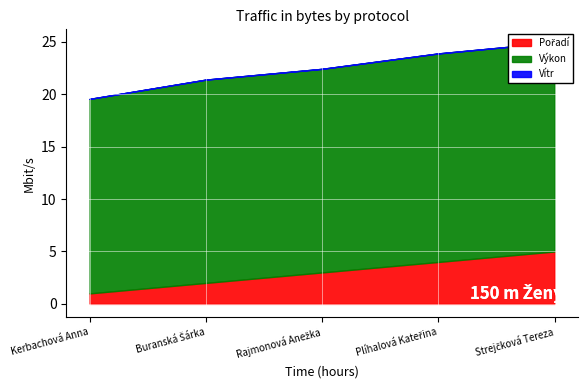

What is the difference between the Výkon values at Buranská Šárka and Plíhalová Kateřina?

0.5